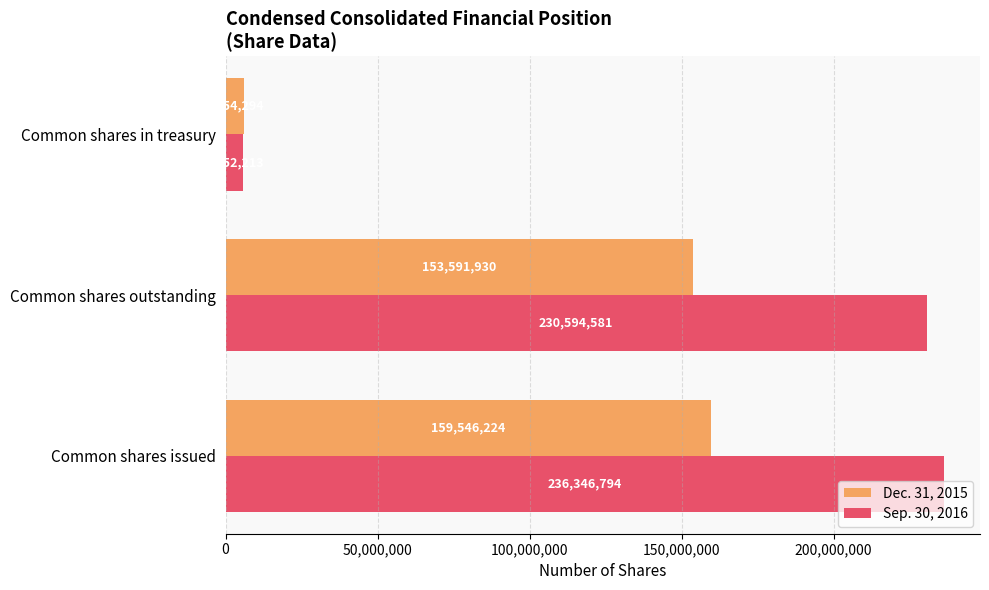

Which series changed the most between Common shares issued and Common shares in treasury?

Sep. 30, 2016